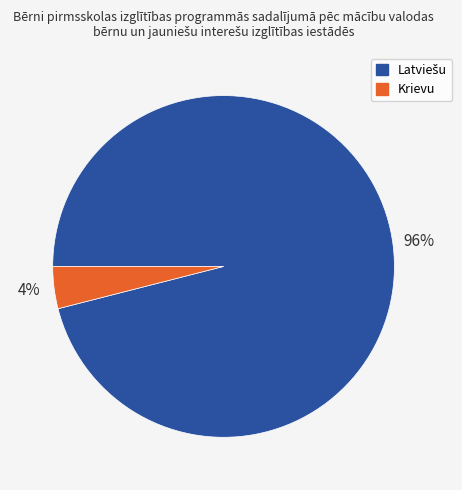

Is it true that Krievu is 4% of the pie?

True